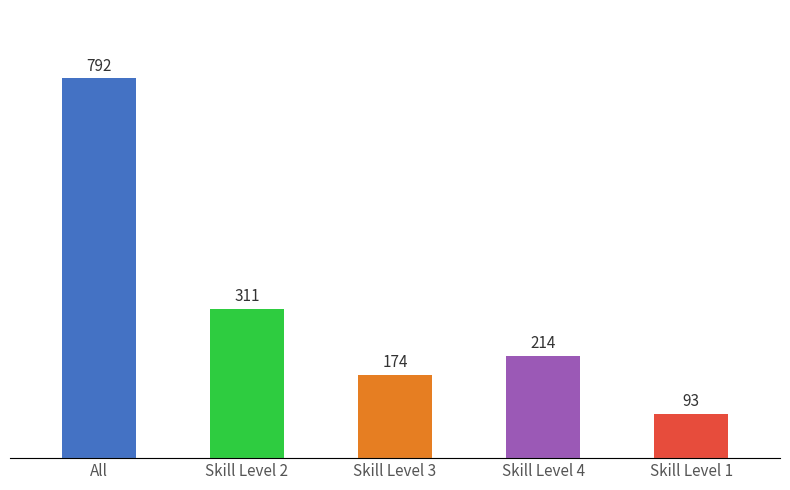

Reading left to right, transcribe all the data shown in this chart.

All=792	Skill Level 2=311	Skill Level 3=174	Skill Level 4=214	Skill Level 1=93